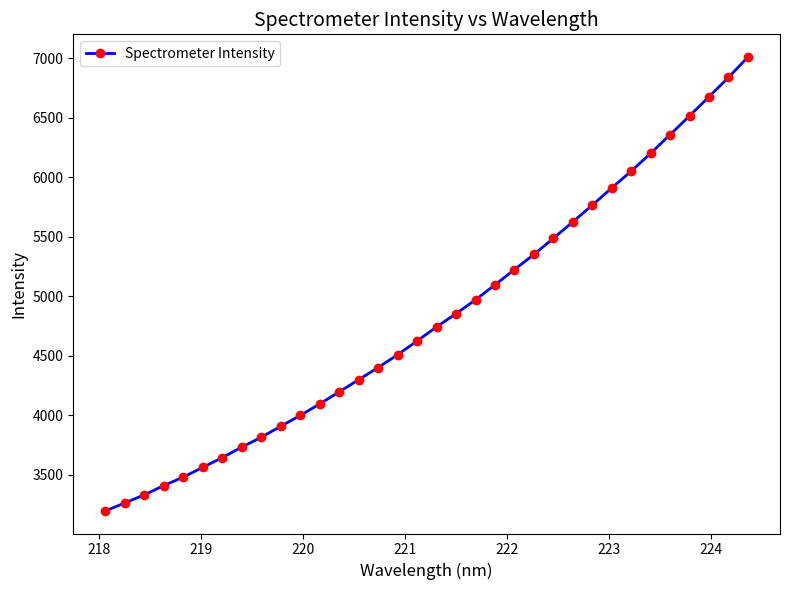

What is the minimum value shown in the chart?

3198.9